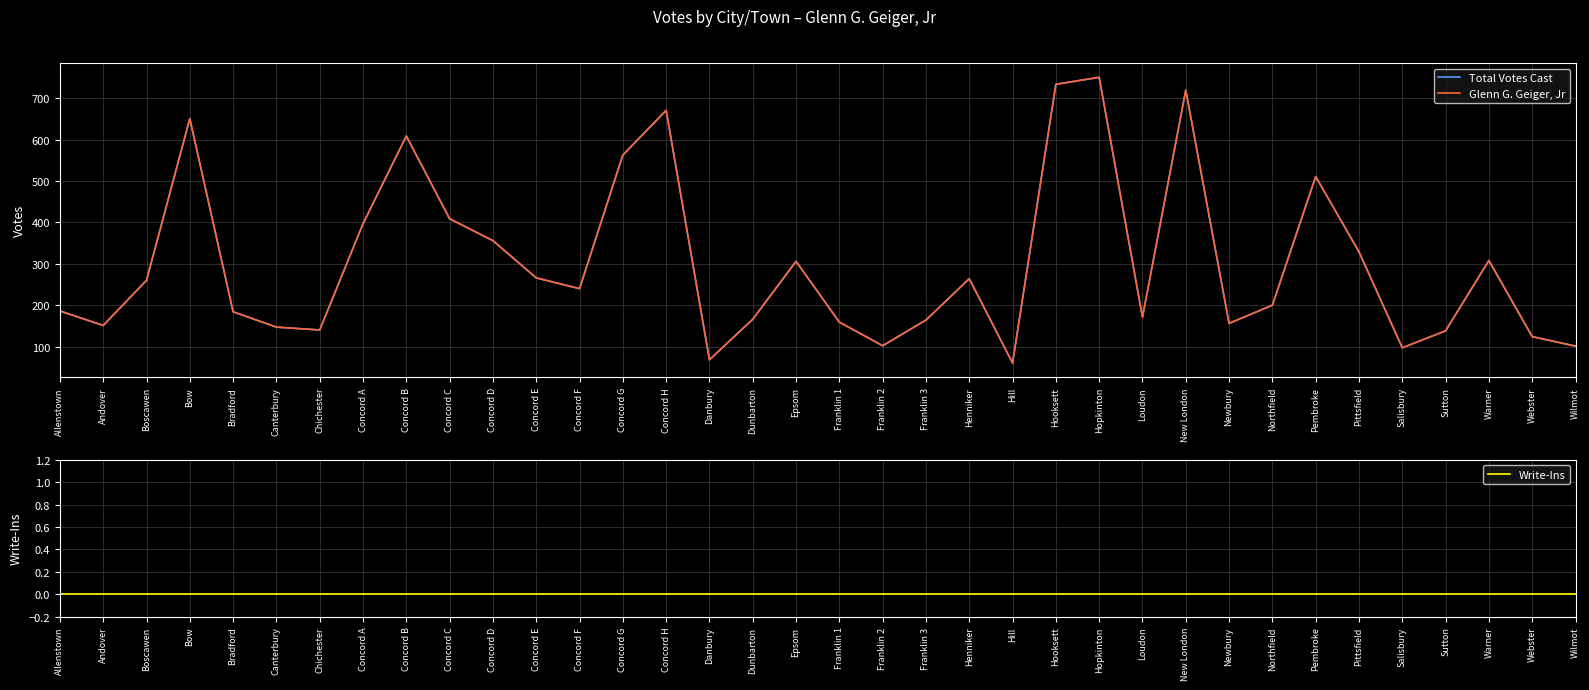

Count the number of categories in the chart.

36